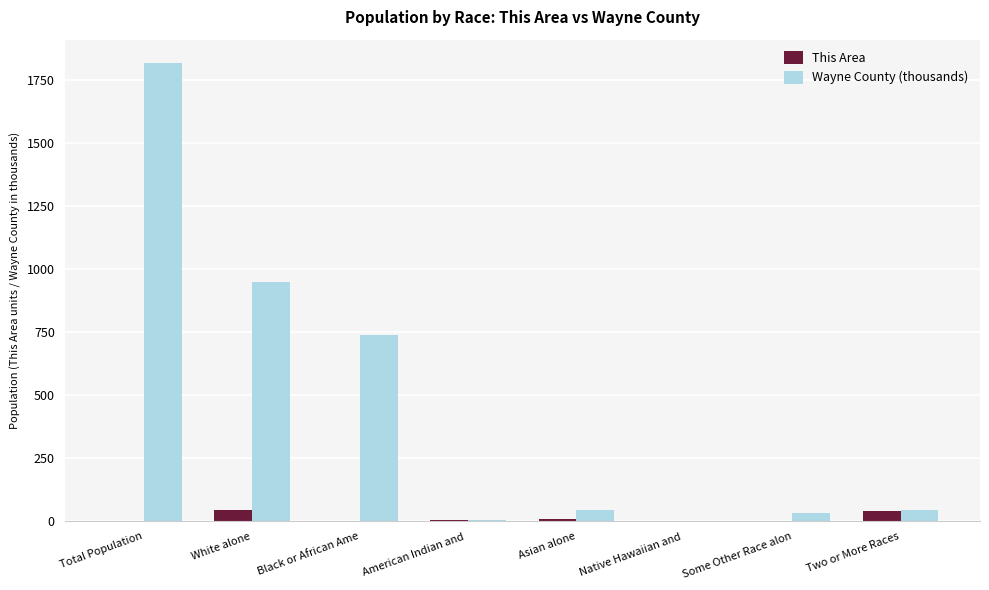

What is the sum of all Wayne County (thousands) values?

3641.2